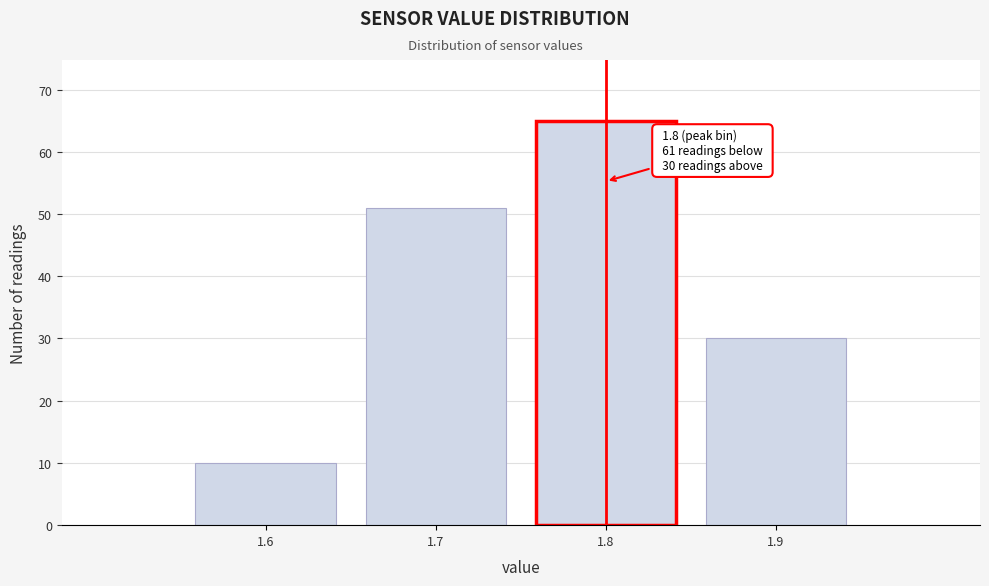

Over which range of the x-axis is the bar tallest?

1.75 to 1.85